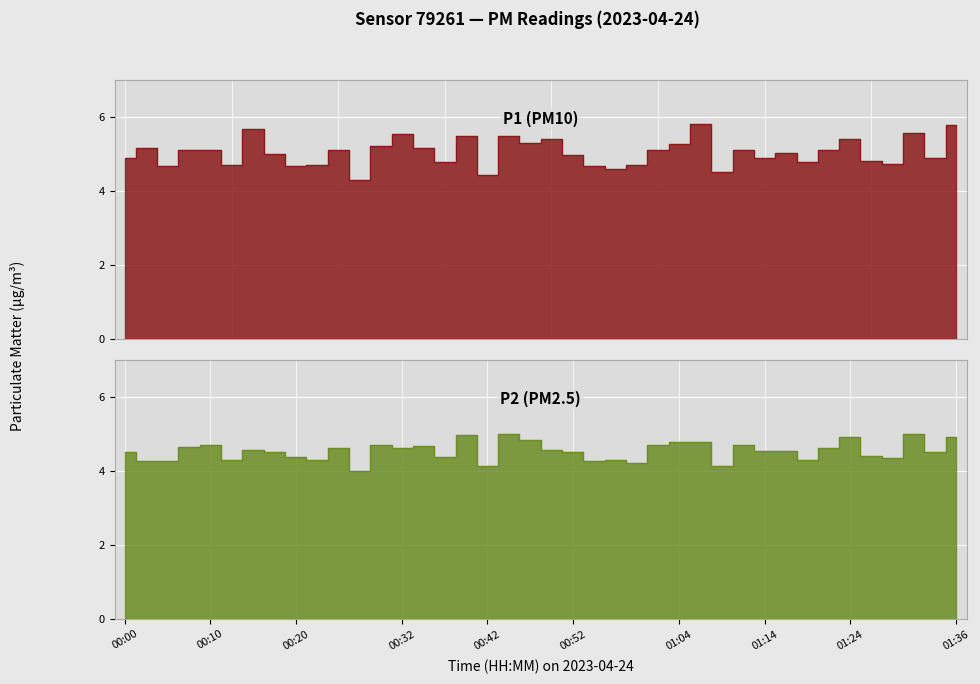

True or false: P1 and P2 cross at least once.

False